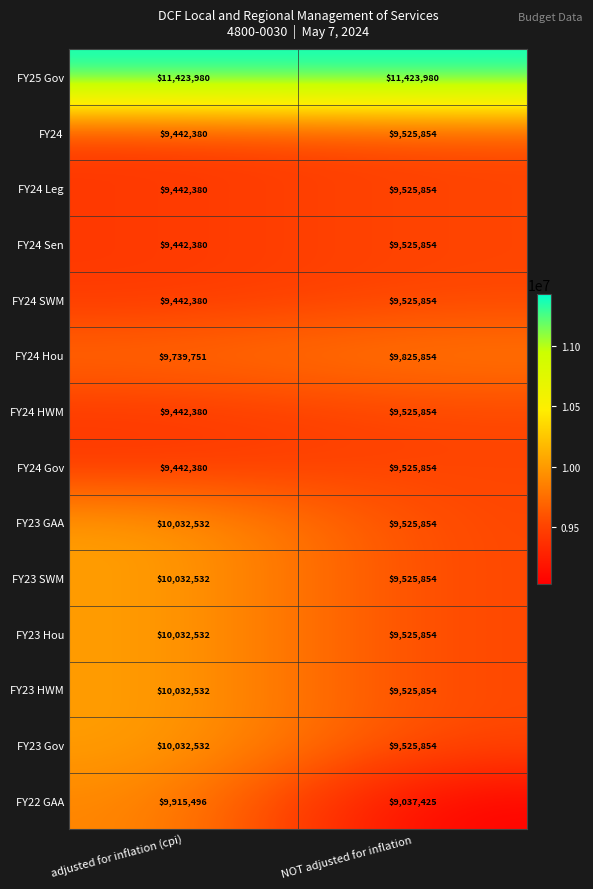

What is the smallest value displayed?

9037425